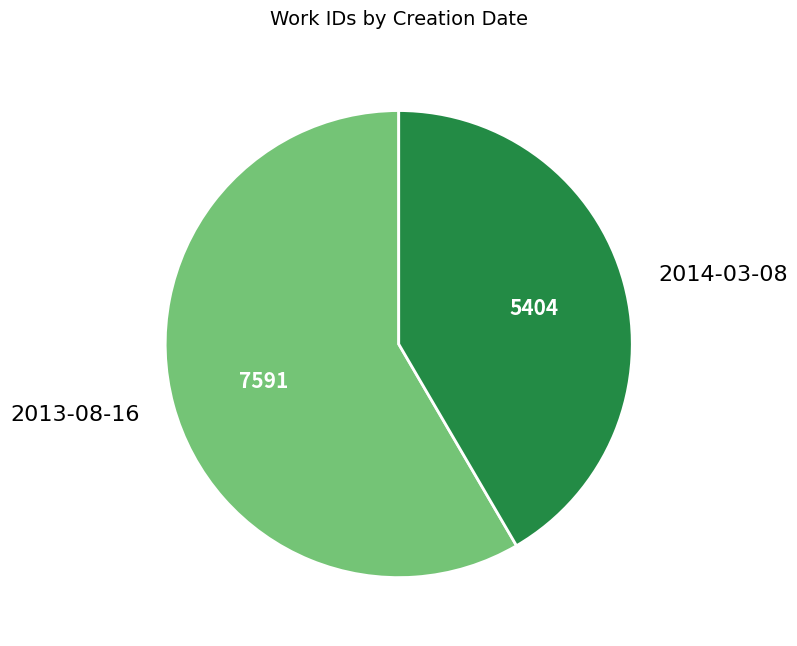

Do 2014-03-08 and 2013-08-16 together represent more than half of the pie?

Yes